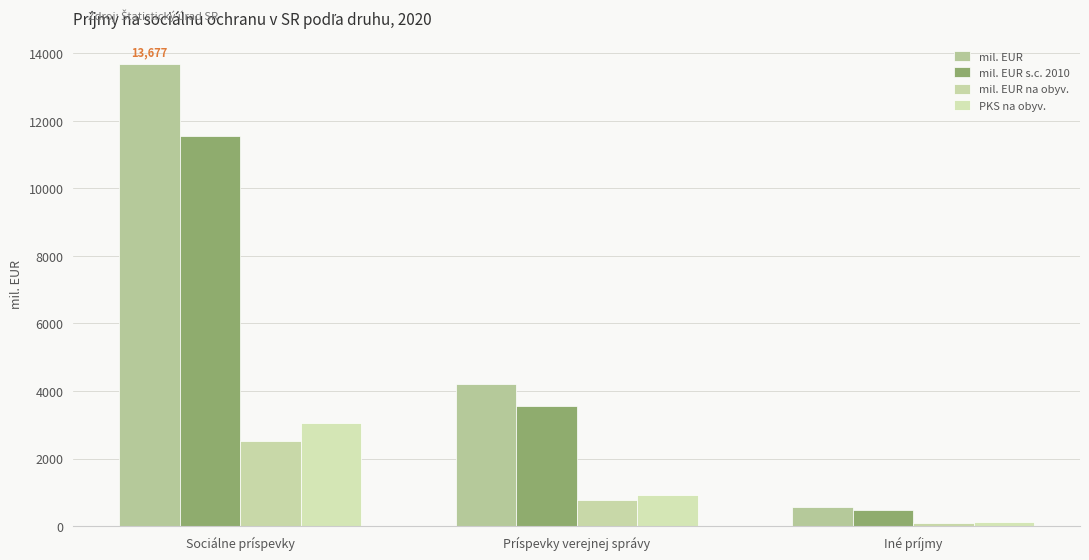

Does the chart contain any negative values?

No